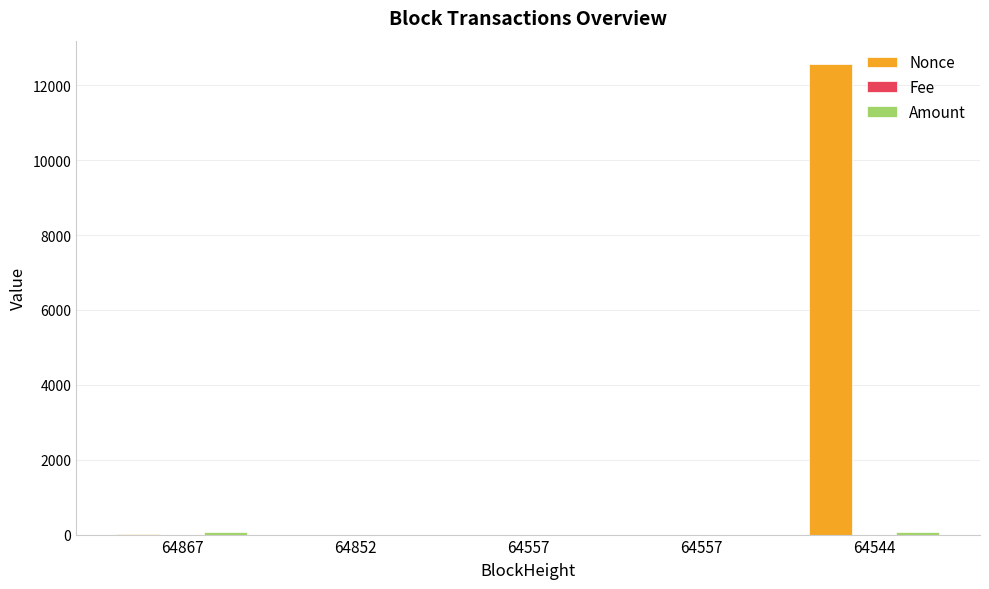

What is the average value of the Amount series?

30.8